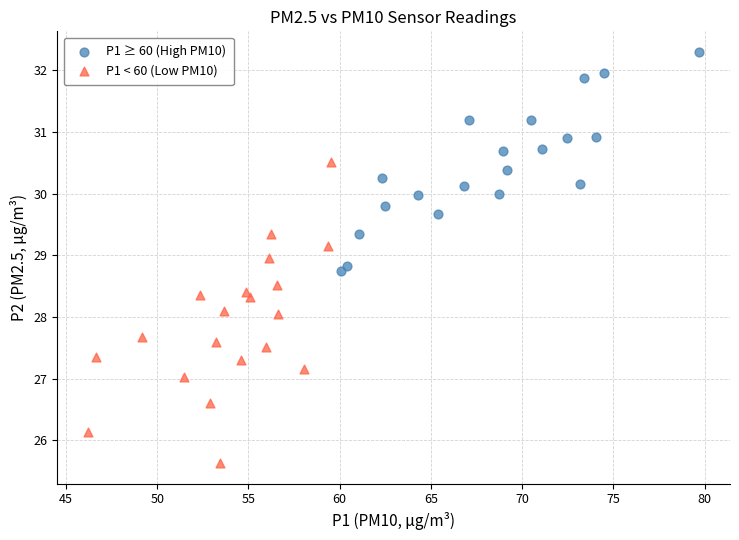

Which series has the largest Y range (max minus min)?

P1 < 60 (Low PM10)